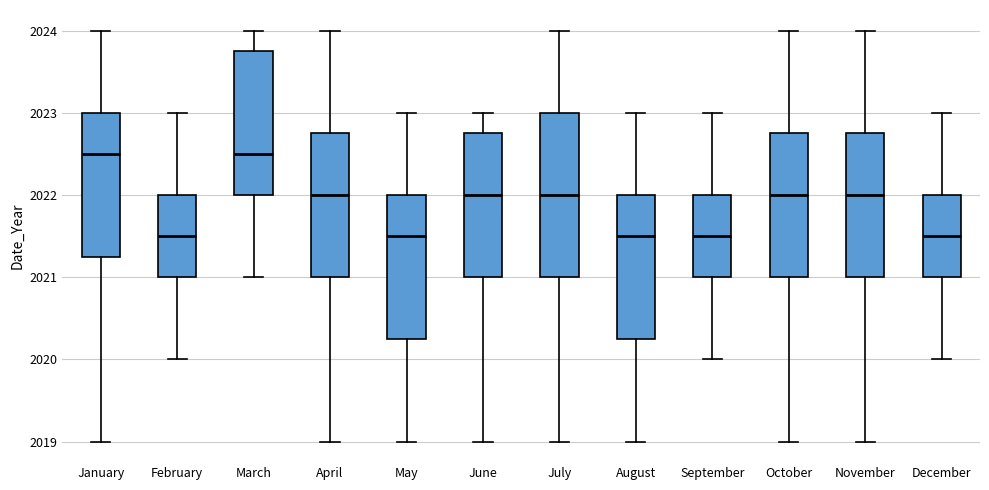

Reading left to right, read every box against the y-axis: the position of its median line, the range the box covers, and the ends of its whiskers. The values are not printed on the chart, so give them approximately, as read against the axis.

January: median 2022.5, box 2021.3 to 2023.0, whiskers 2019.0 to 2024.0
February: median 2021.5, box 2021.0 to 2022.0, whiskers 2020.0 to 2023.0
March: median 2022.5, box 2022.0 to 2023.8, whiskers 2021.0 to 2024.0
April: median 2022.0, box 2021.0 to 2022.8, whiskers 2019.0 to 2024.0
May: median 2021.5, box 2020.3 to 2022.0, whiskers 2019.0 to 2023.0
June: median 2022.0, box 2021.0 to 2022.8, whiskers 2019.0 to 2023.0
July: median 2022.0, box 2021.0 to 2023.0, whiskers 2019.0 to 2024.0
August: median 2021.5, box 2020.3 to 2022.0, whiskers 2019.0 to 2023.0
September: median 2021.5, box 2021.0 to 2022.0, whiskers 2020.0 to 2023.0
October: median 2022.0, box 2021.0 to 2022.8, whiskers 2019.0 to 2024.0
November: median 2022.0, box 2021.0 to 2022.8, whiskers 2019.0 to 2024.0
December: median 2021.5, box 2021.0 to 2022.0, whiskers 2020.0 to 2023.0